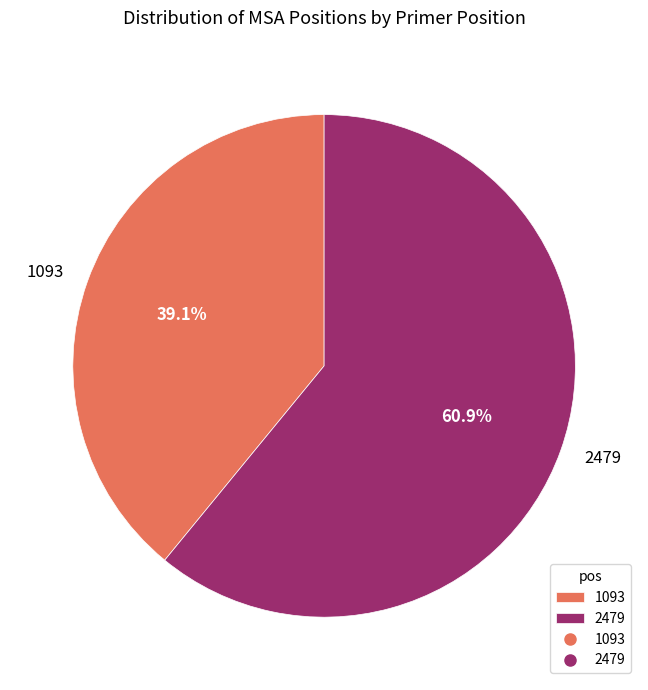

Count the number of slices in the pie.

2